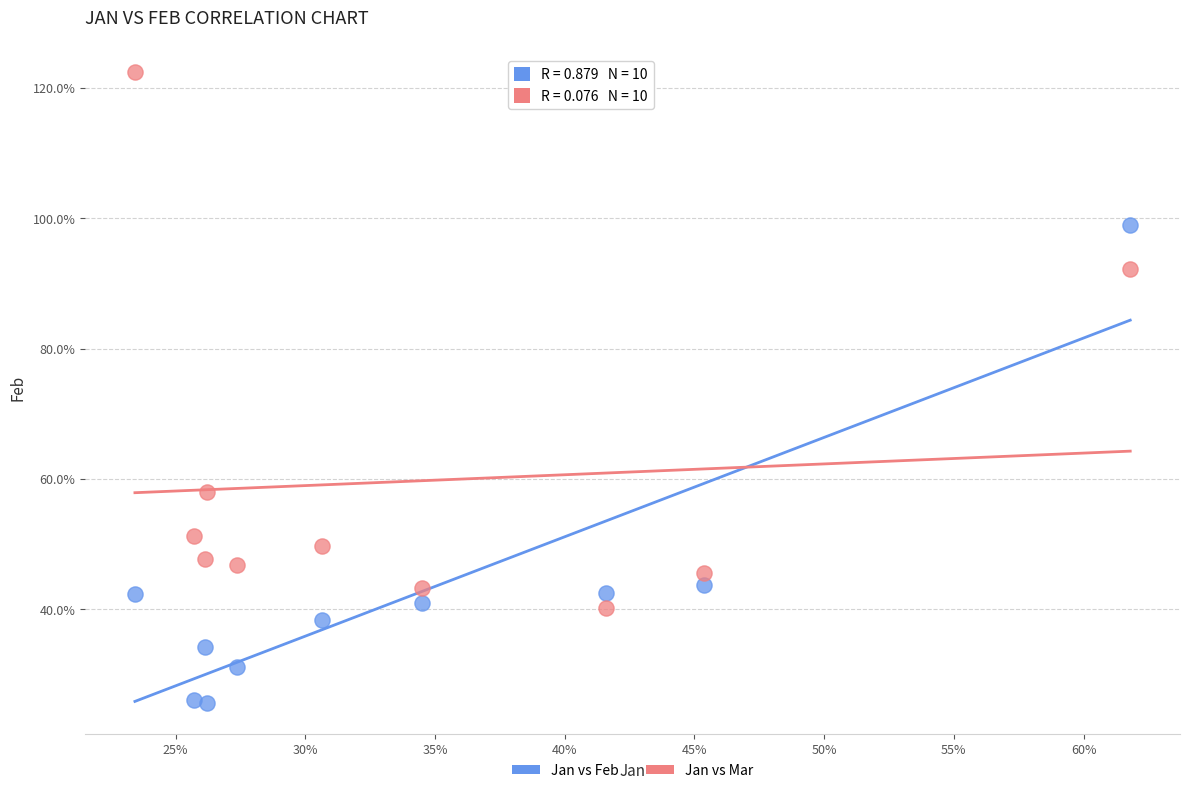

Which series reaches the maximum Y coordinate?

Jan vs Mar